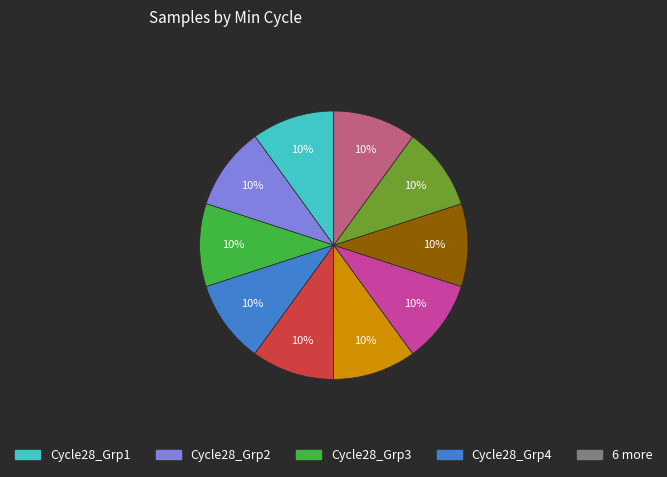

To the nearest percent, what is the average slice percentage?

10%